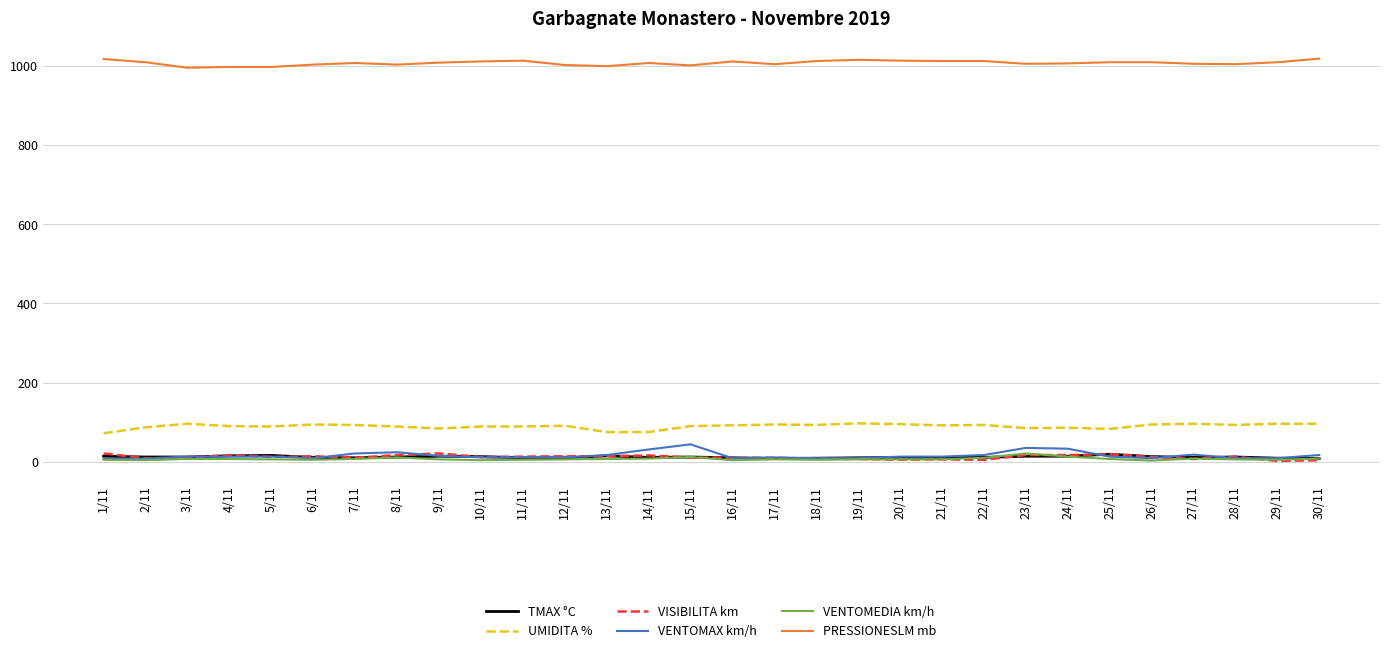

What is the highest value of the VENTOMAX km/h series?

44